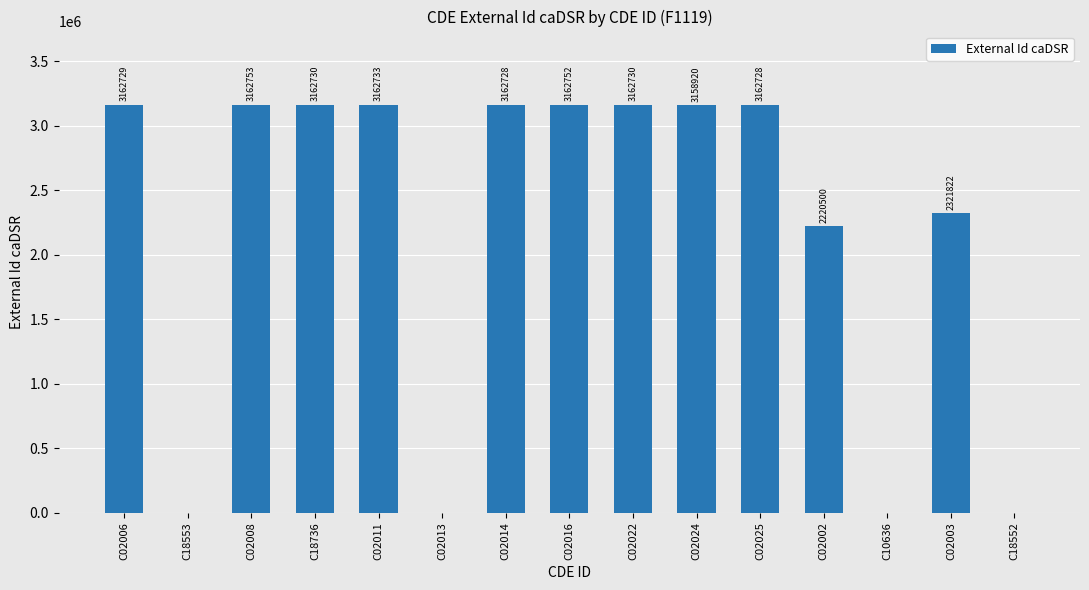

Between C02025 and C02011, which is larger?

C02011